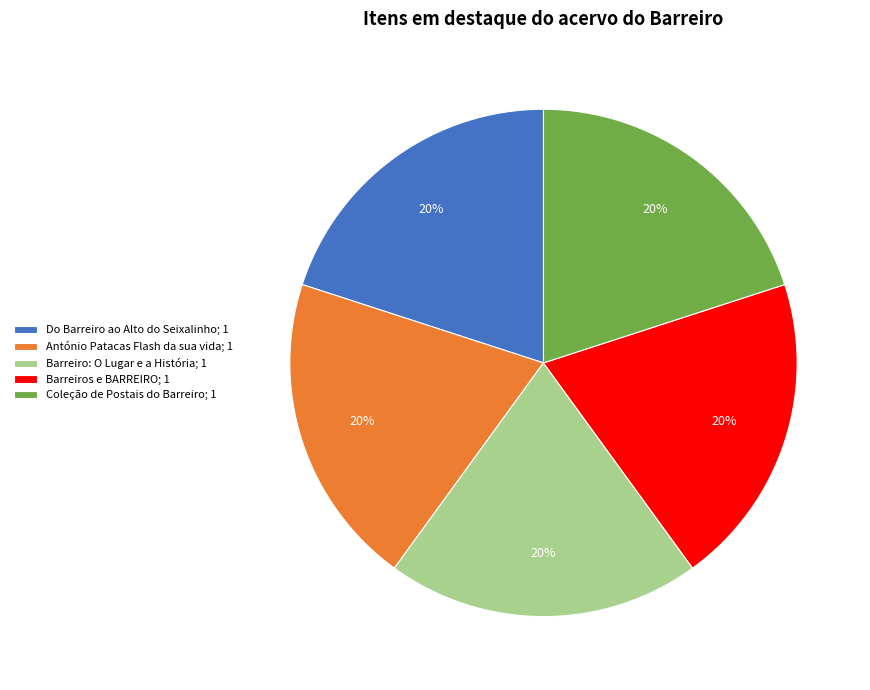

Is there a majority slice in this chart?

No